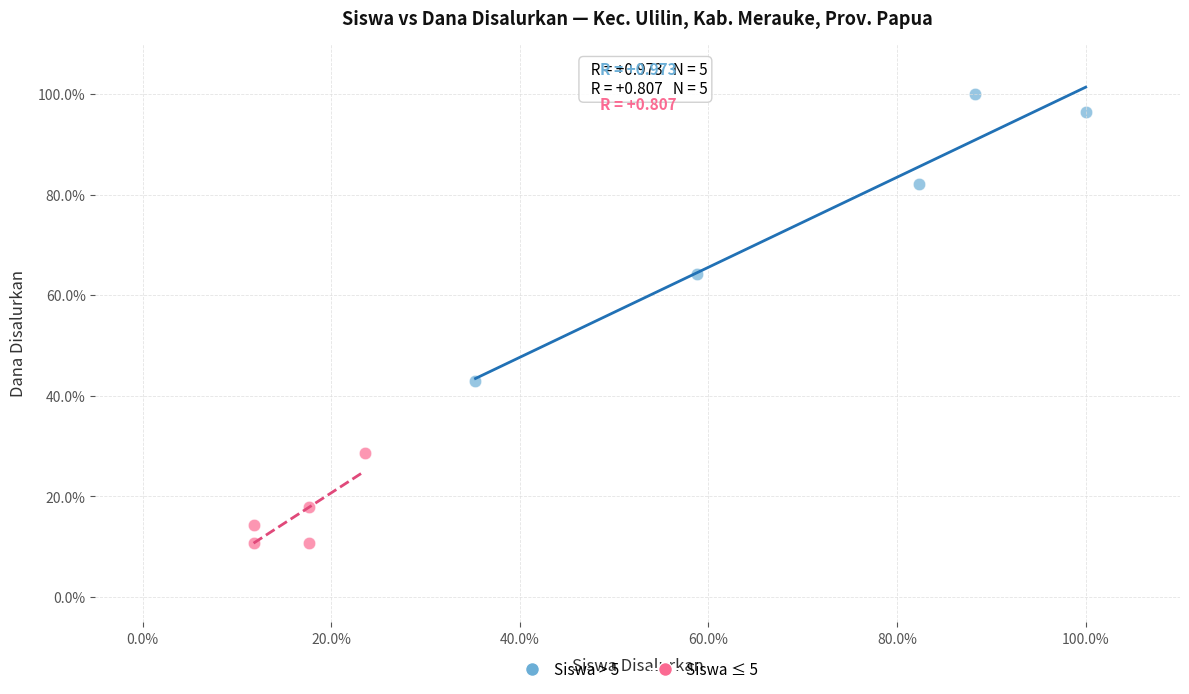

Which series contains the highest Y value?

Siswa > 5